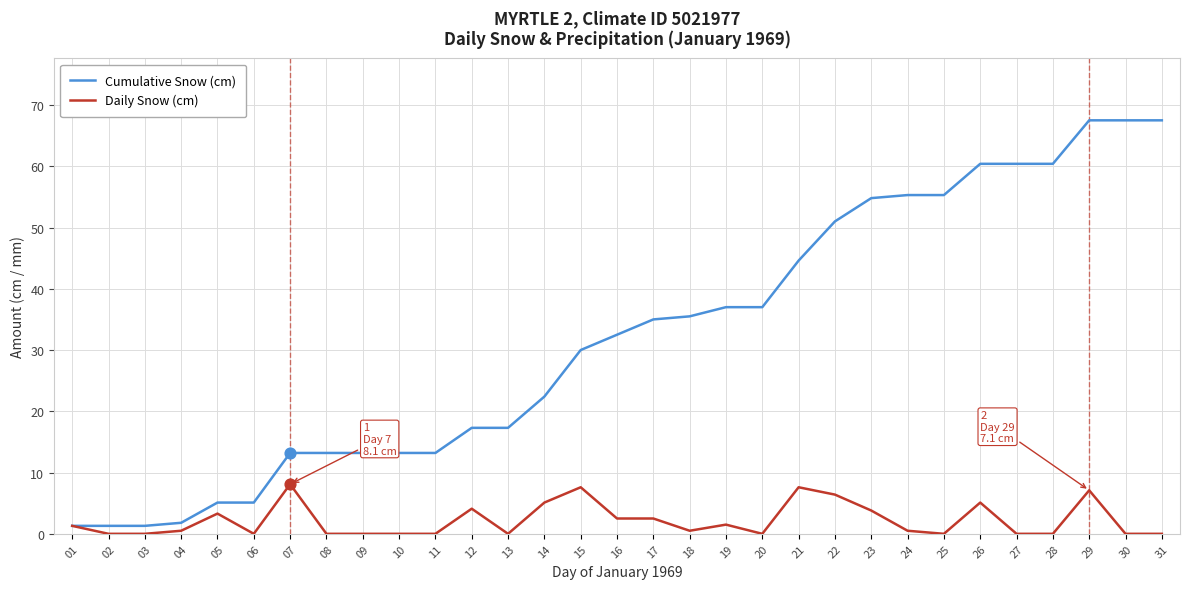

At how many categories does at least one series exceed 23?

17